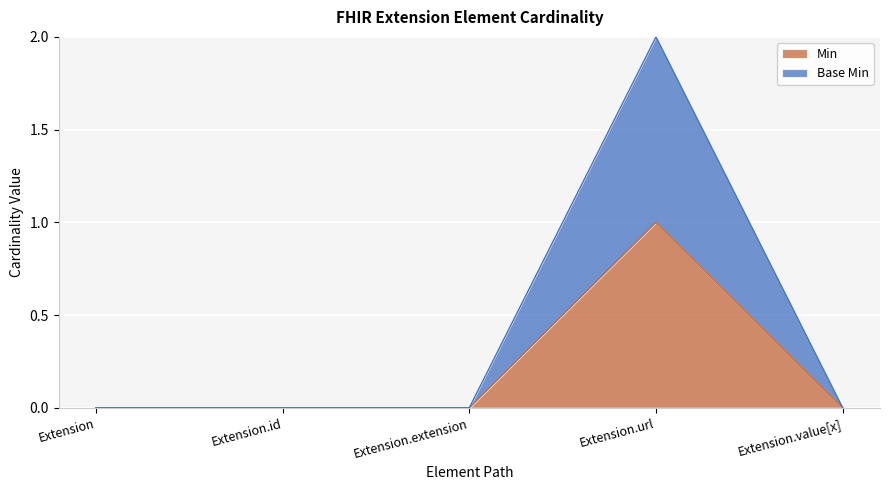

Which has a higher value, Extension or Extension.extension?

Extension